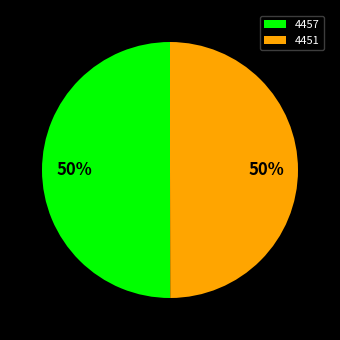

The 4457 slice represents 50% of the pie. True or false?

True